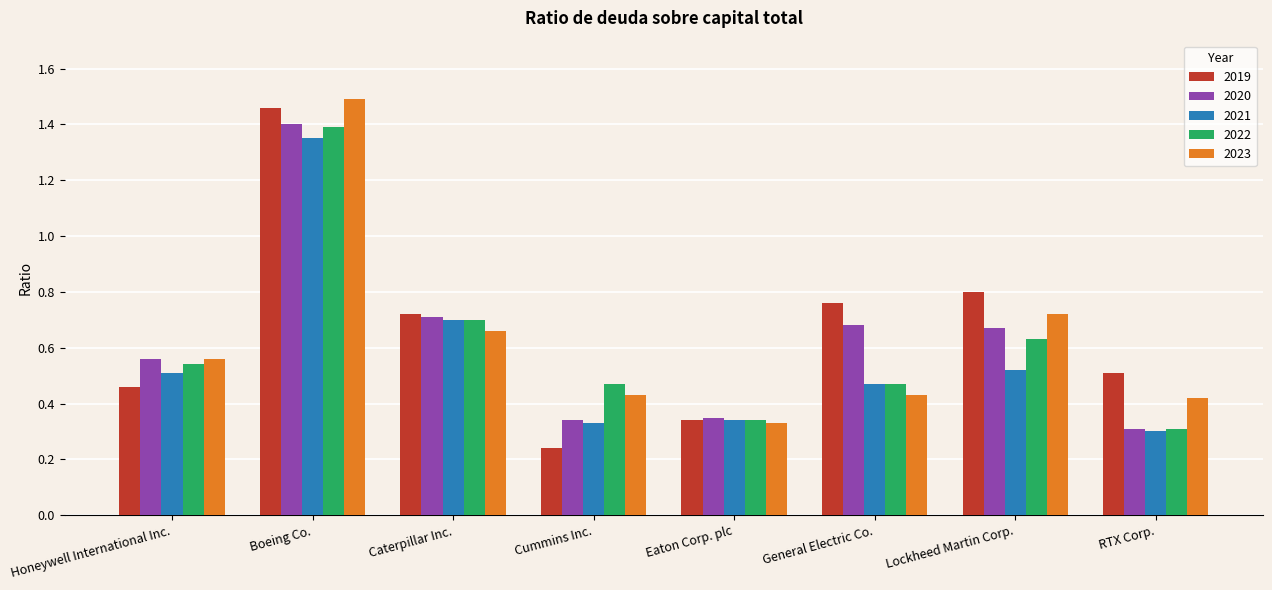

The 2021 series shows 0.2 at Caterpillar Inc.. True or false?

False